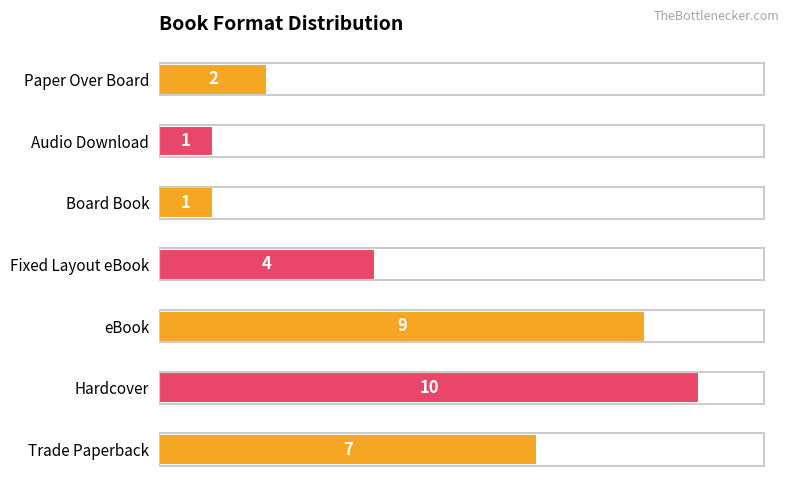

What is the minimum value shown in the chart?

1